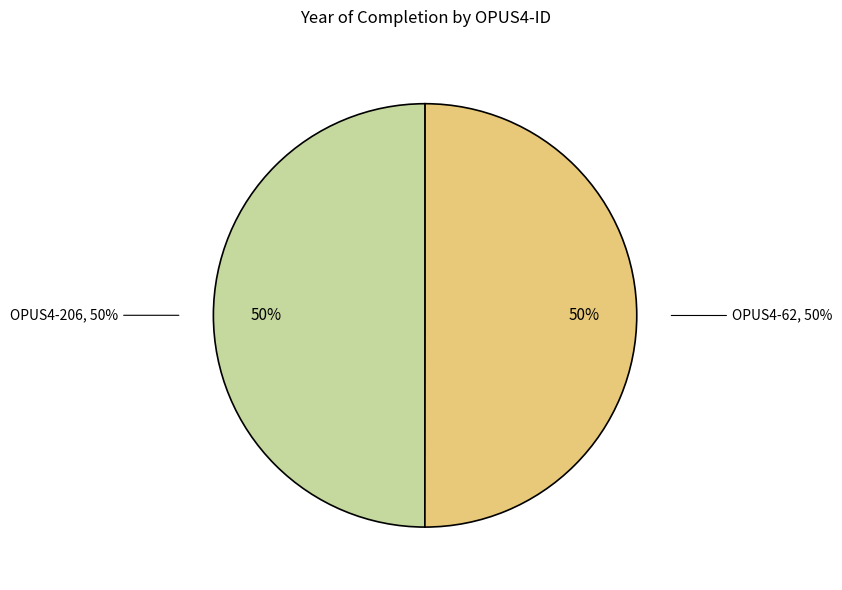

True or false: OPUS4-62 accounts for 61% of the total.

False